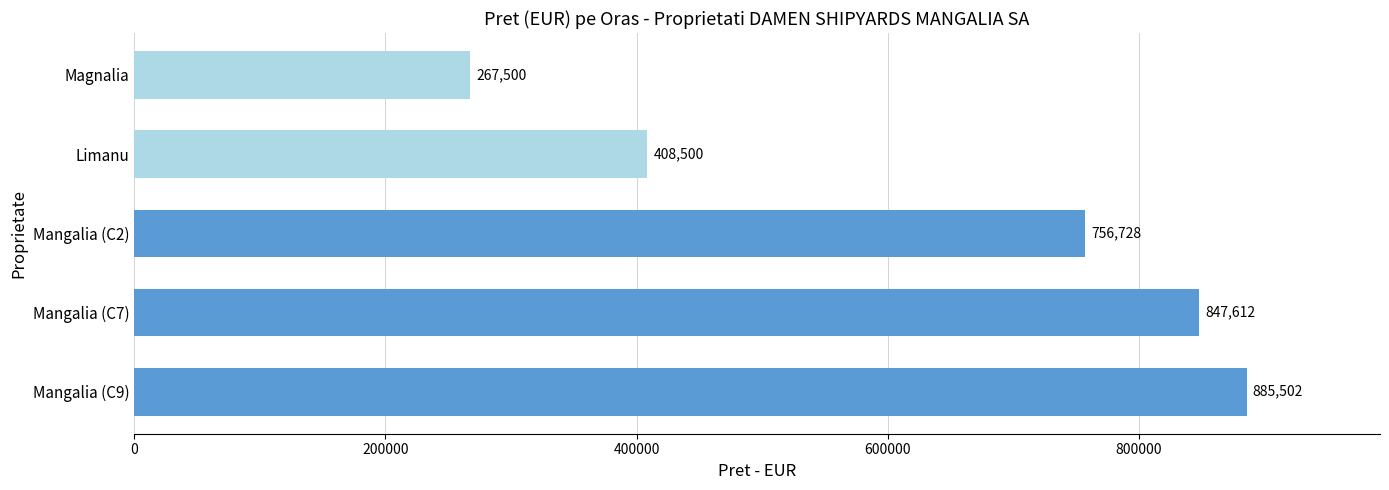

Which label corresponds to the smallest value in the chart?

Magnalia